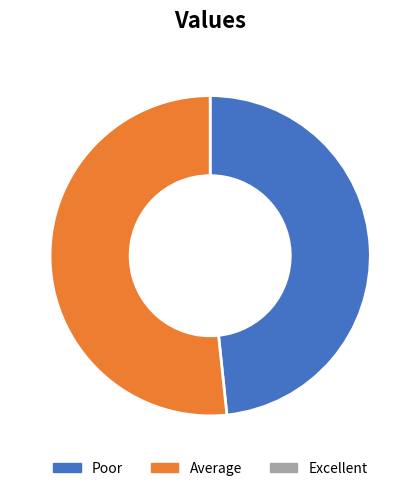

Is there any slice that represents more than half of the pie?

Yes